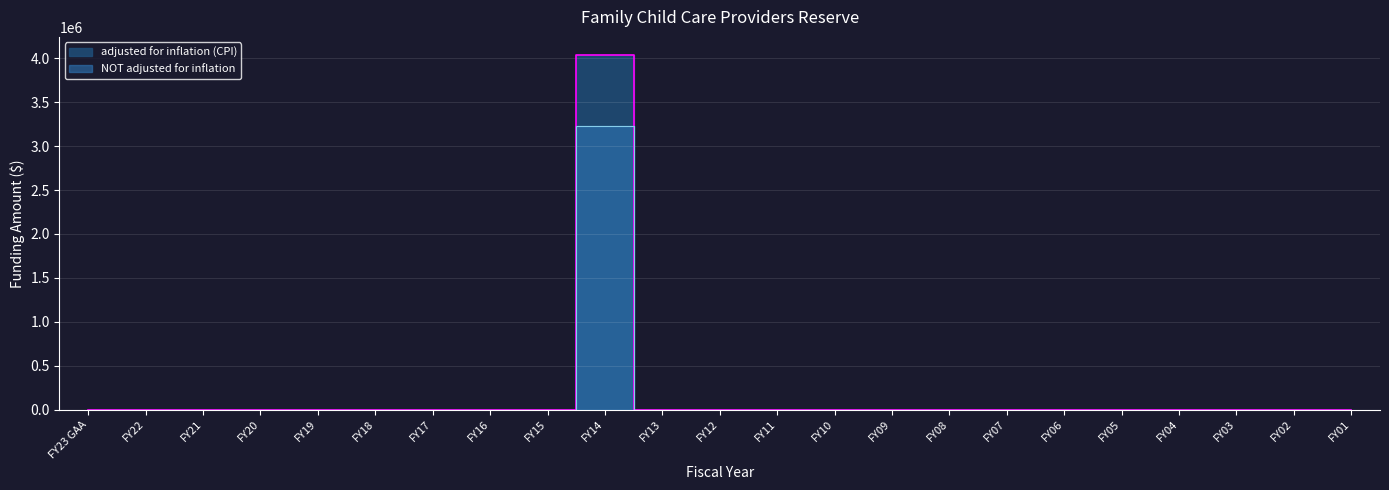

At which category is the sum across all series the highest?

FY14